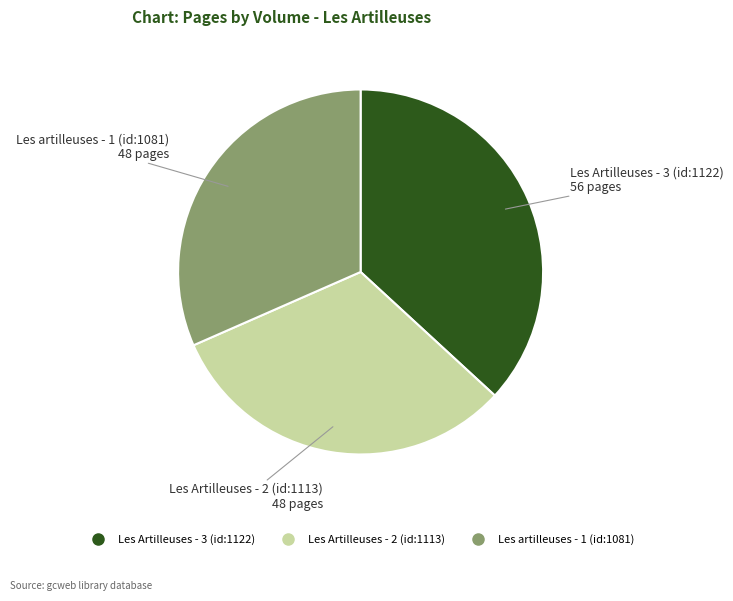

Does Les Artilleuses - 3 (id:1122) account for over 50% of the chart?

No